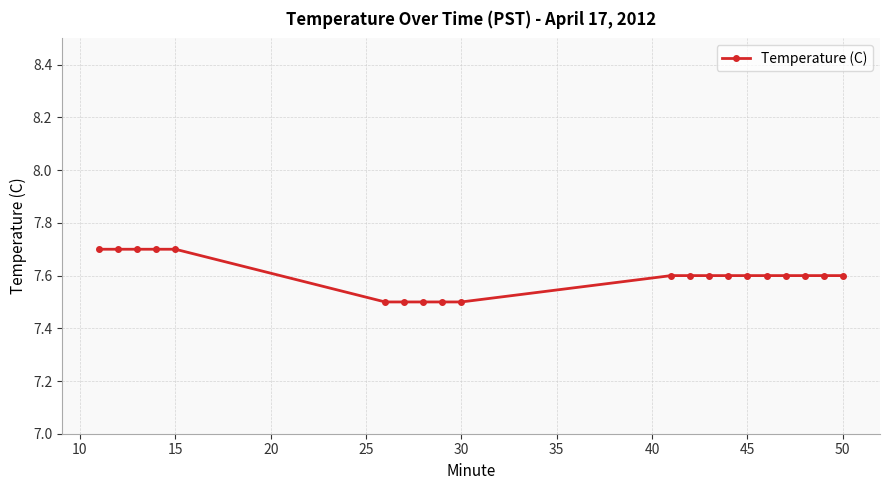

What is the average value?

7.6